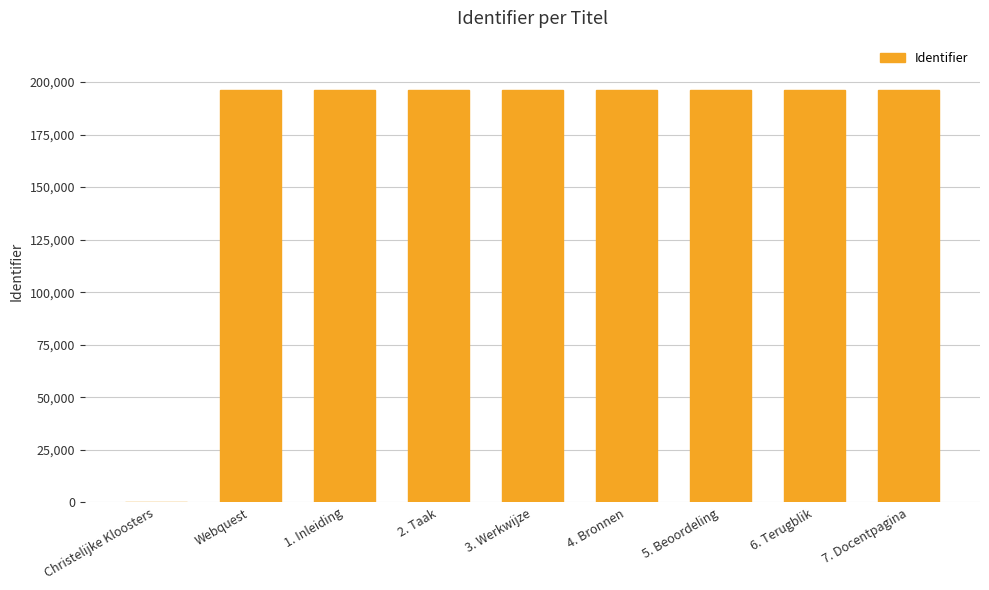

What is the maximum value shown in the chart?

196176